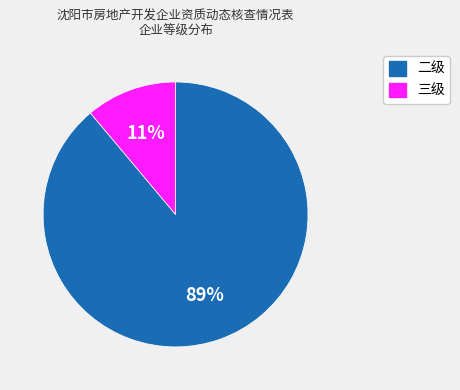

To the nearest percent, what is the average slice percentage?

50%